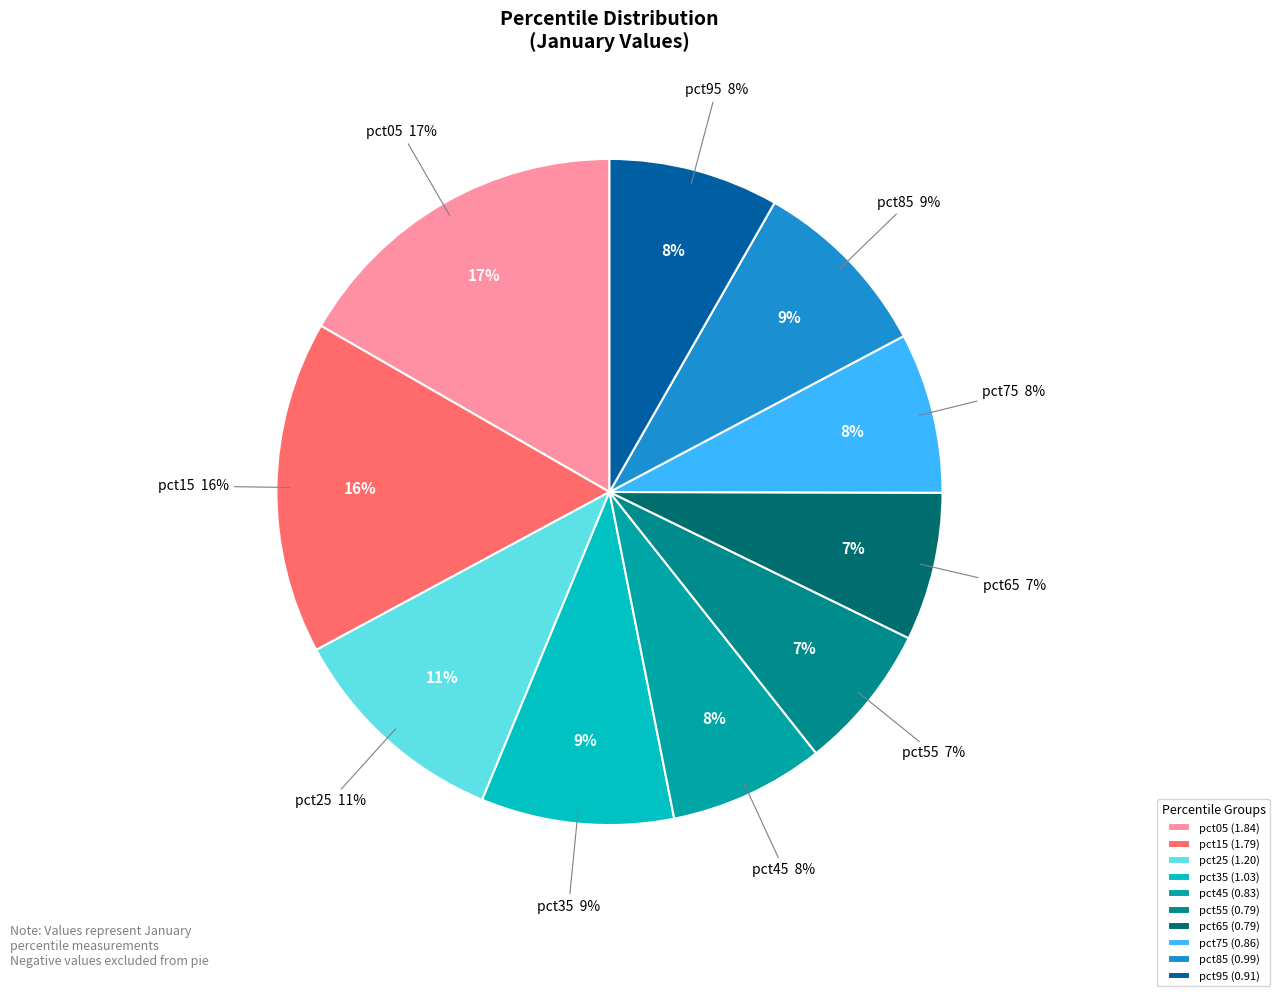

Is there a majority slice in this chart?

No